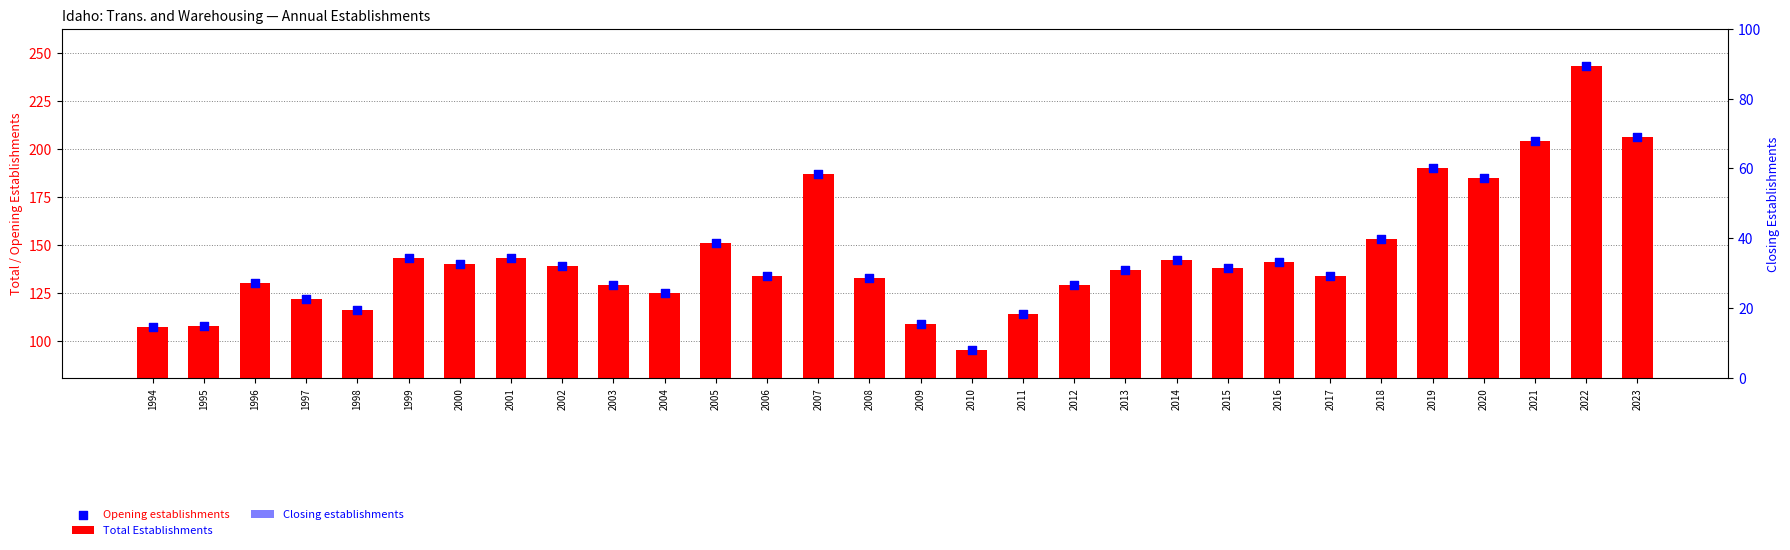

Which series reaches the maximum Y coordinate?

Total Establishments